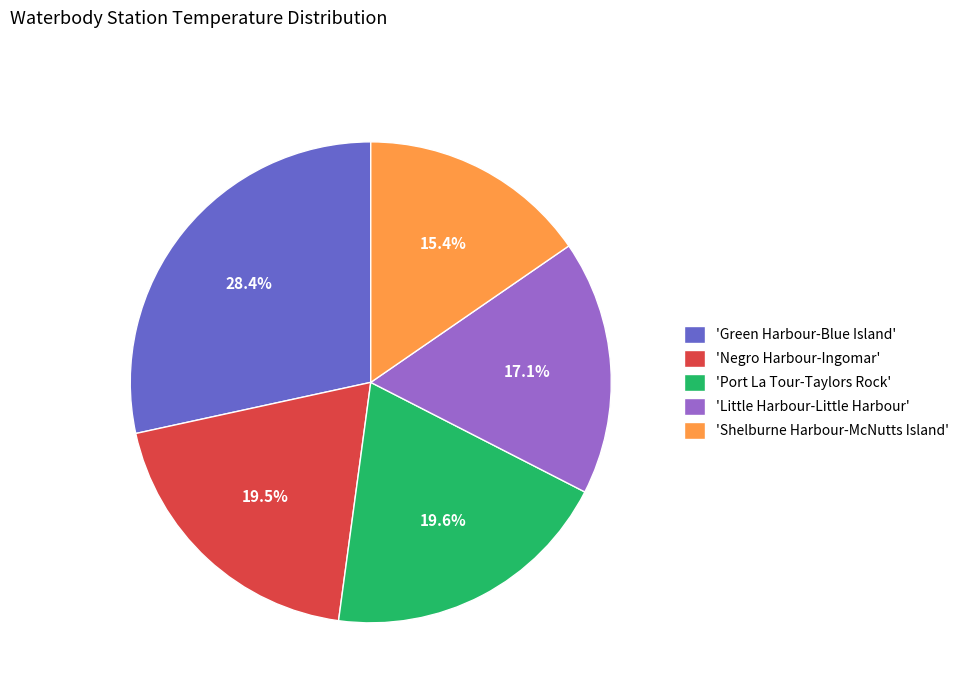

Does any single category account for the majority?

No